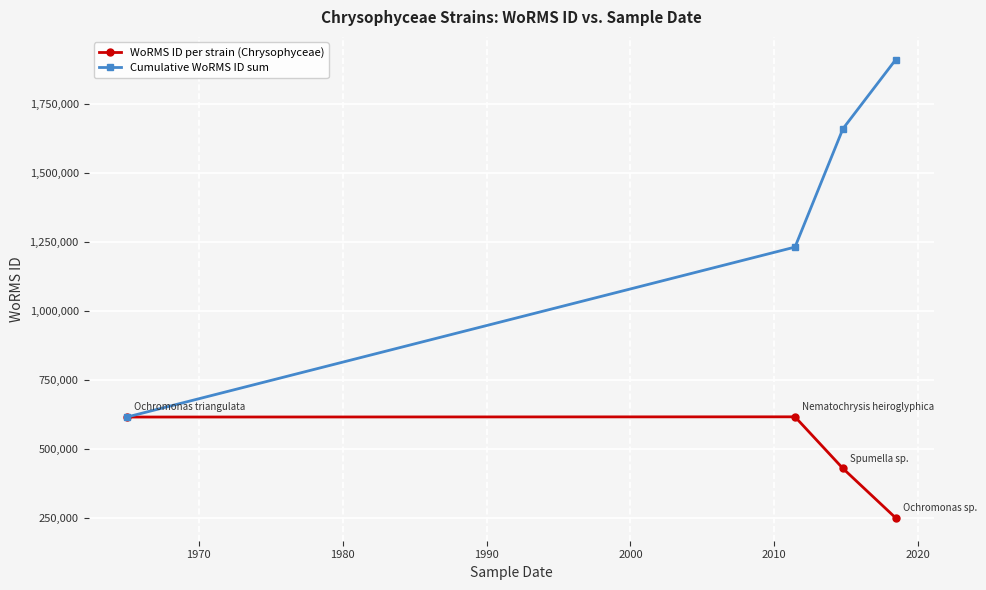

Which series has the widest spread of values?

Cumulative WoRMS ID sum